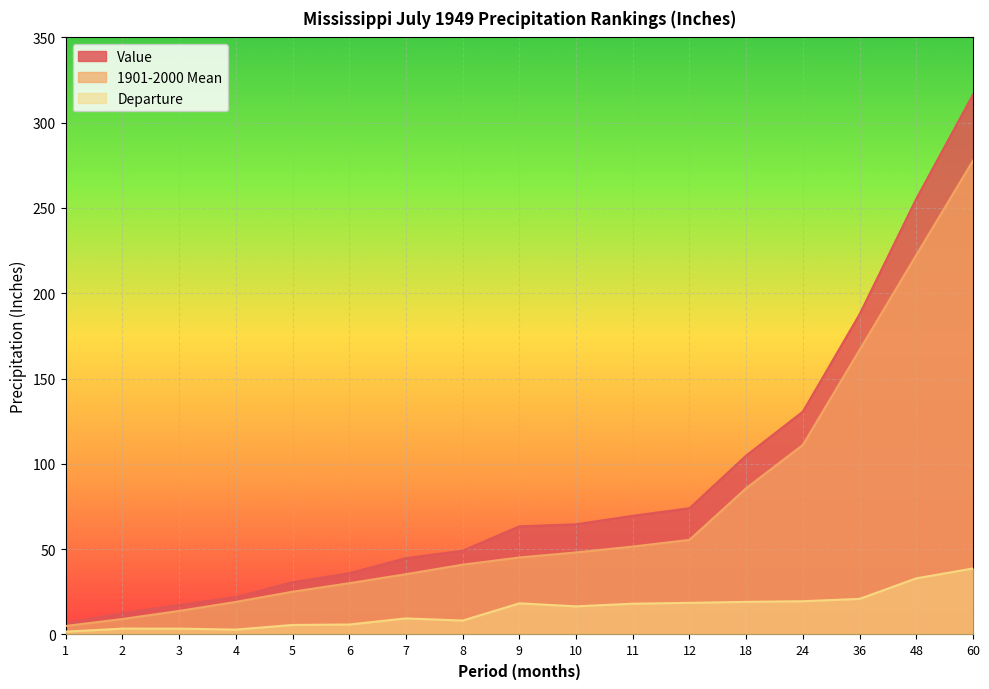

At which category is the sum across all series the highest?

60